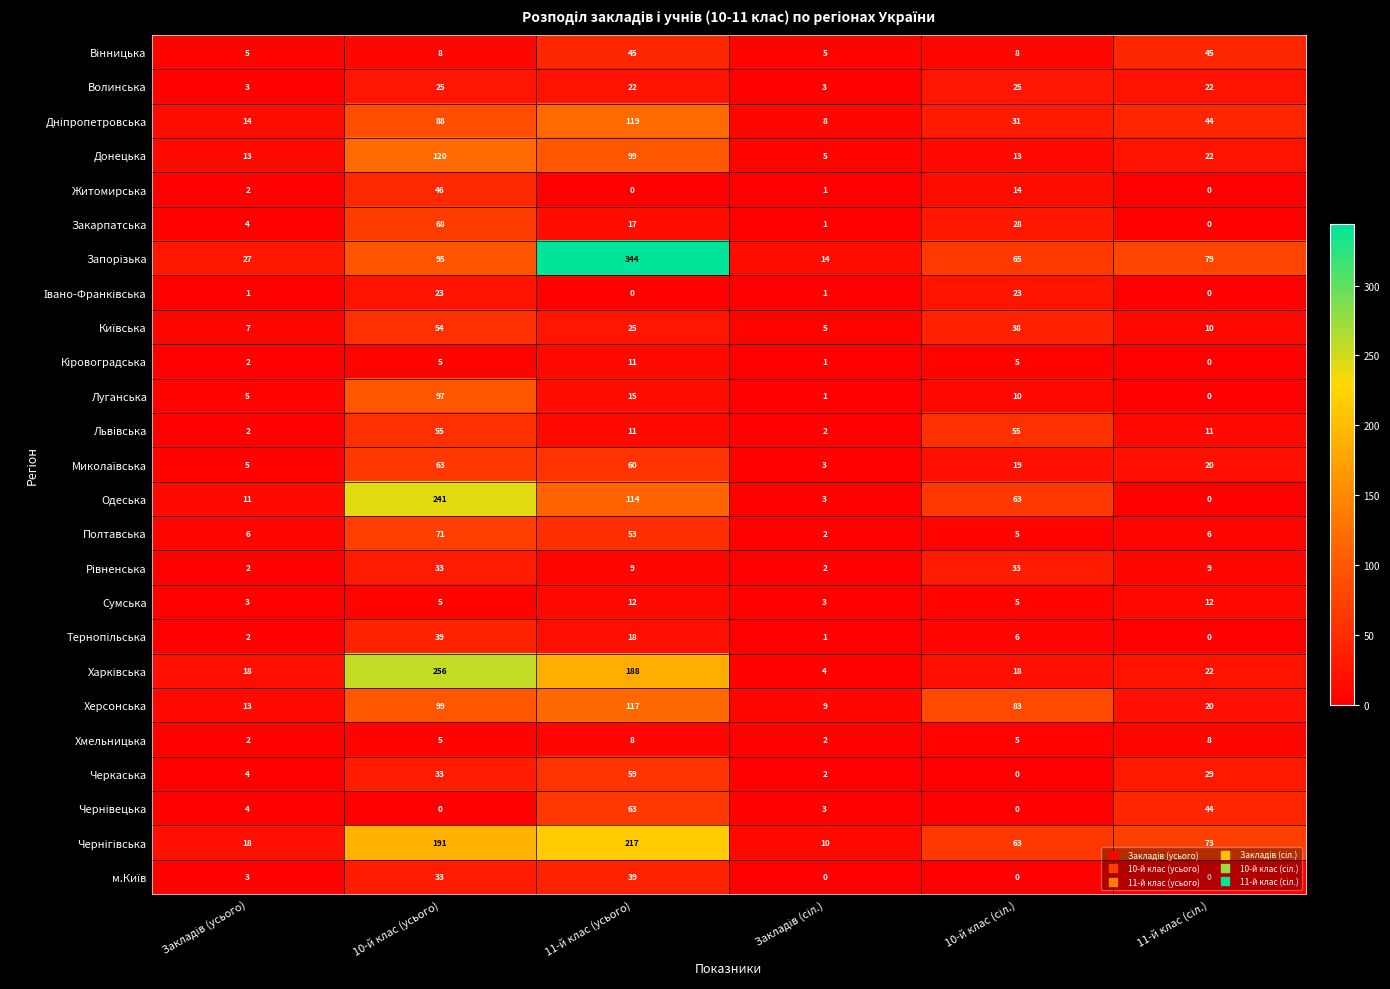

At which category does the chart reach its peak across all series?

11-й клас (усього)